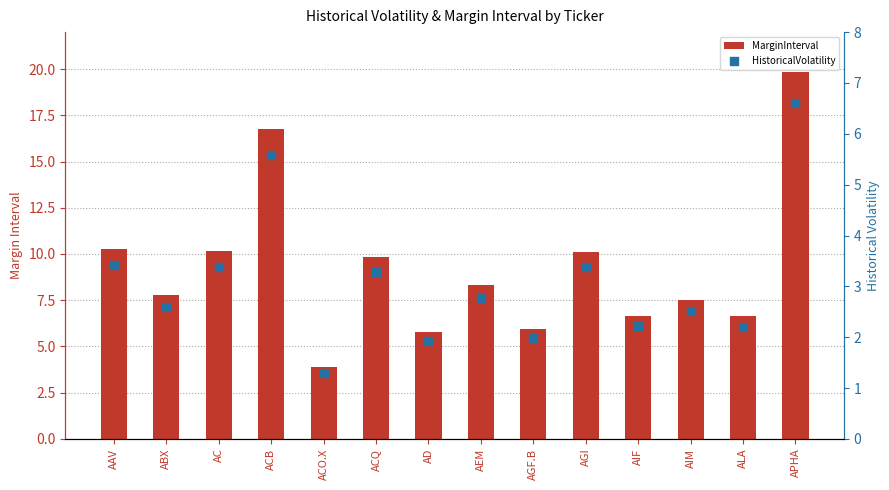

What are all the series names shown in the legend?

MarginInterval, HistoricalVolatility